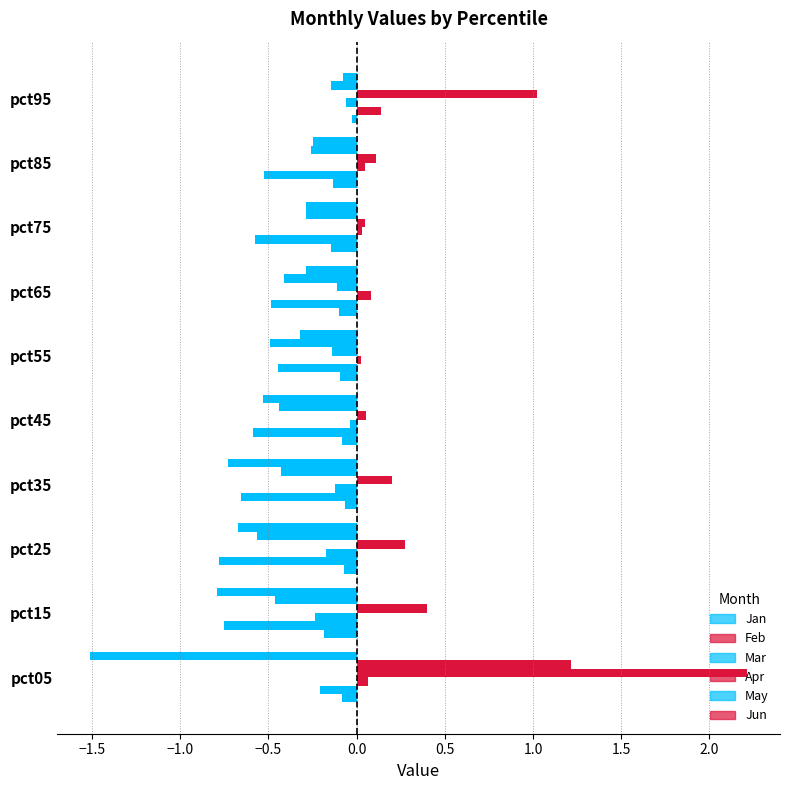

Count the number of categories in the chart.

10